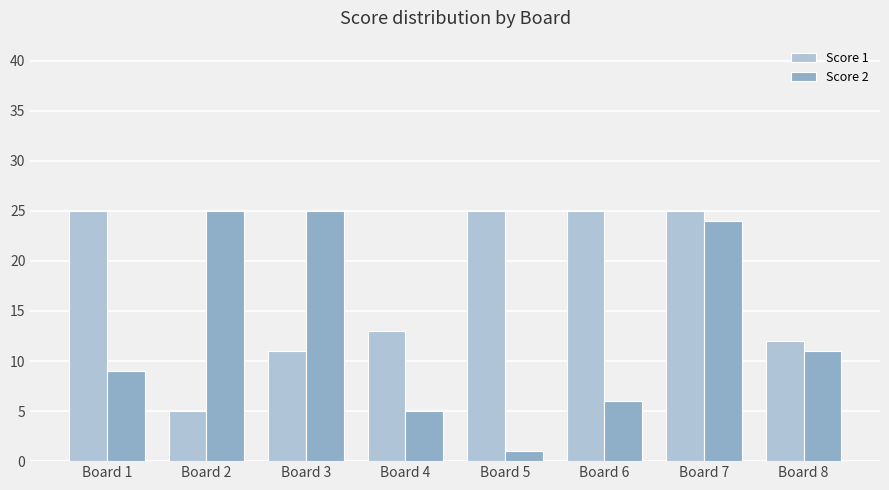

Reading left to right, list all the values displayed in this chart.

Score 1: Board 1=25	Board 2=5	Board 3=11	Board 4=13	Board 5=25	Board 6=25	Board 7=25	Board 8=12
Score 2: Board 1=9	Board 2=25	Board 3=25	Board 4=5	Board 5=1	Board 6=6	Board 7=24	Board 8=11